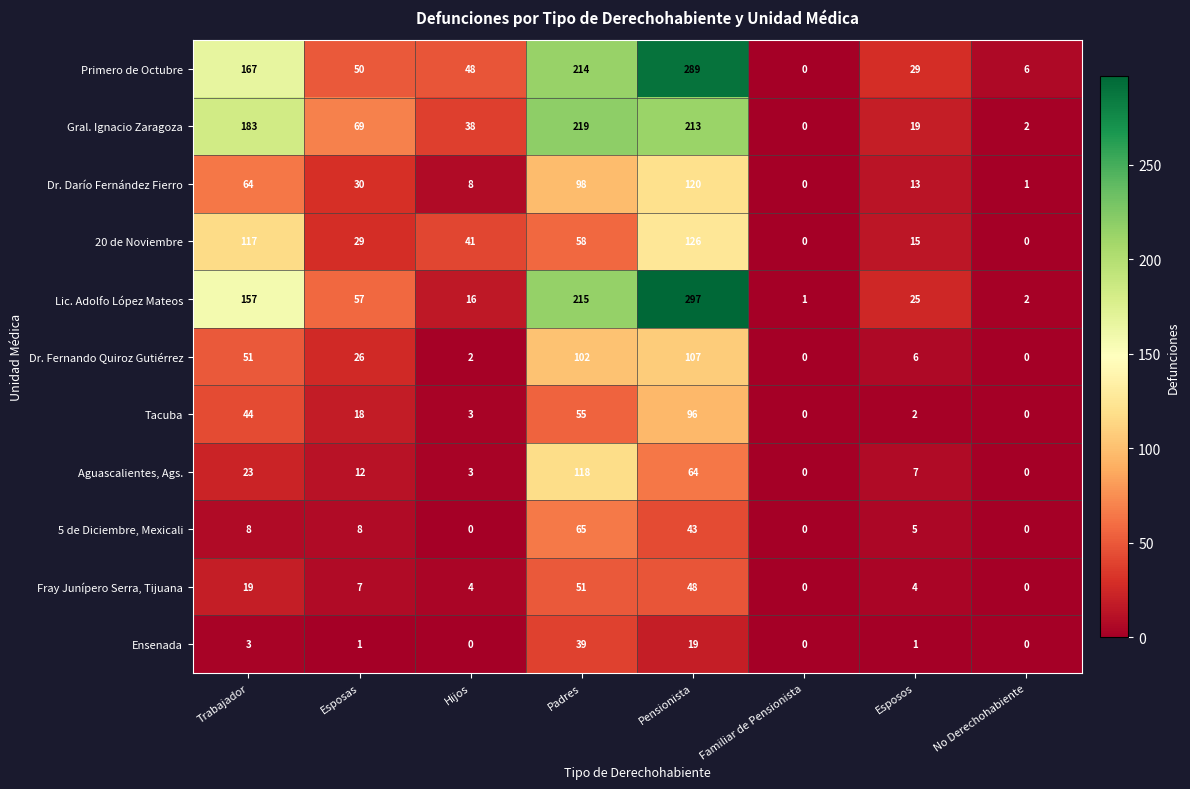

What is the difference between the maximum and second lowest values in the 20 de Noviembre series?

126